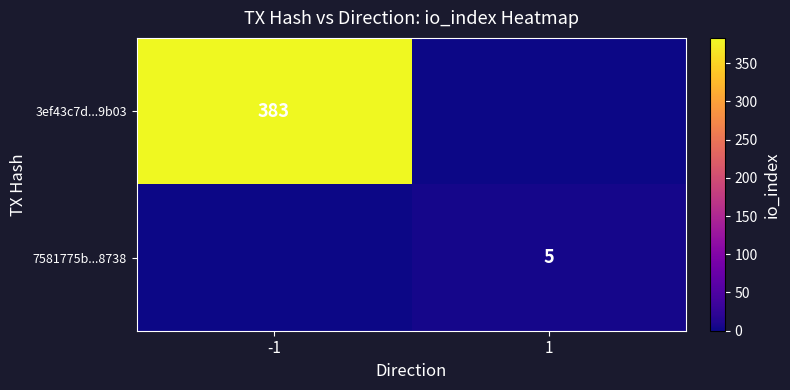

True or false: 7581775b...8738 has a value of 1 at 1.

False